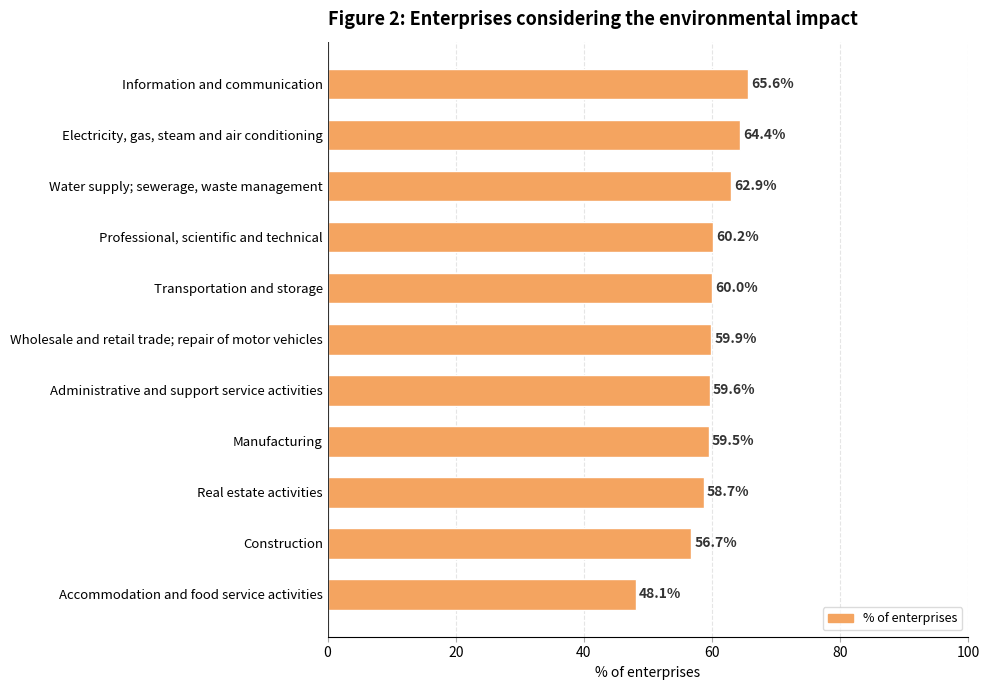

Approximately how many times larger is the value at Water supply; sewerage, waste management compared to Information and communication?

1.0